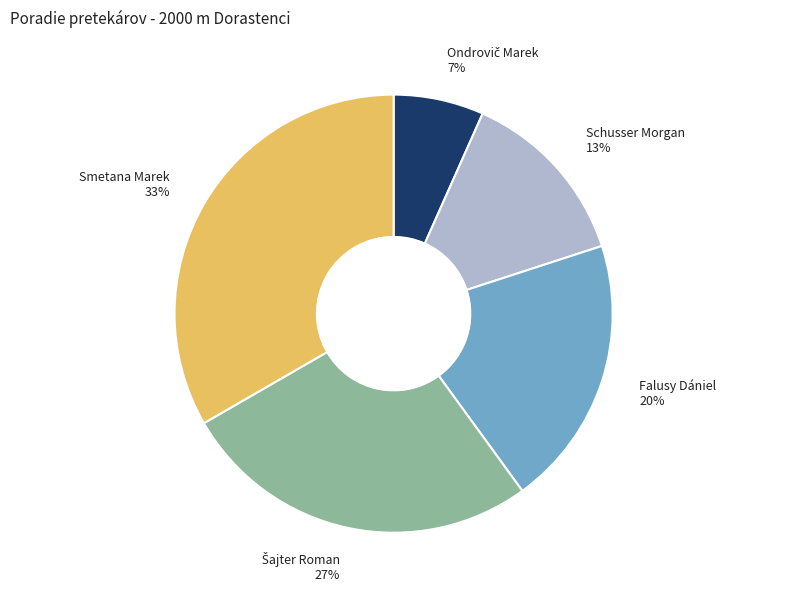

Is there a majority slice in this chart?

No